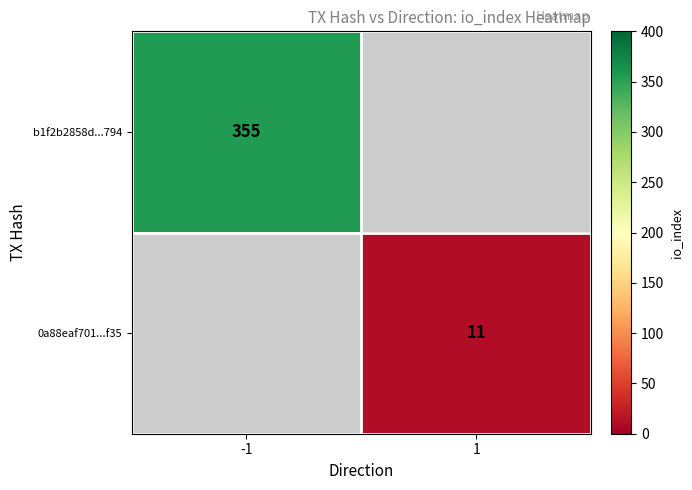

The 0a88eaf701...f35 series shows 11 at 1. True or false?

True